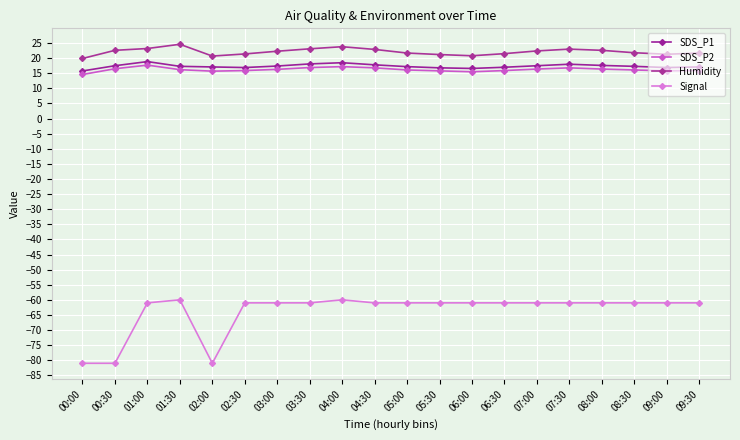

How many data points does each series have?

20